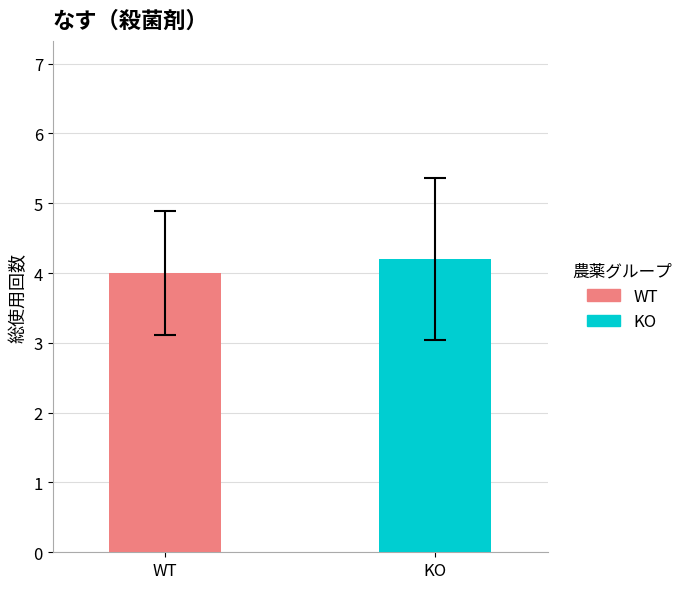

What is the highest value of the KO series?

4.2